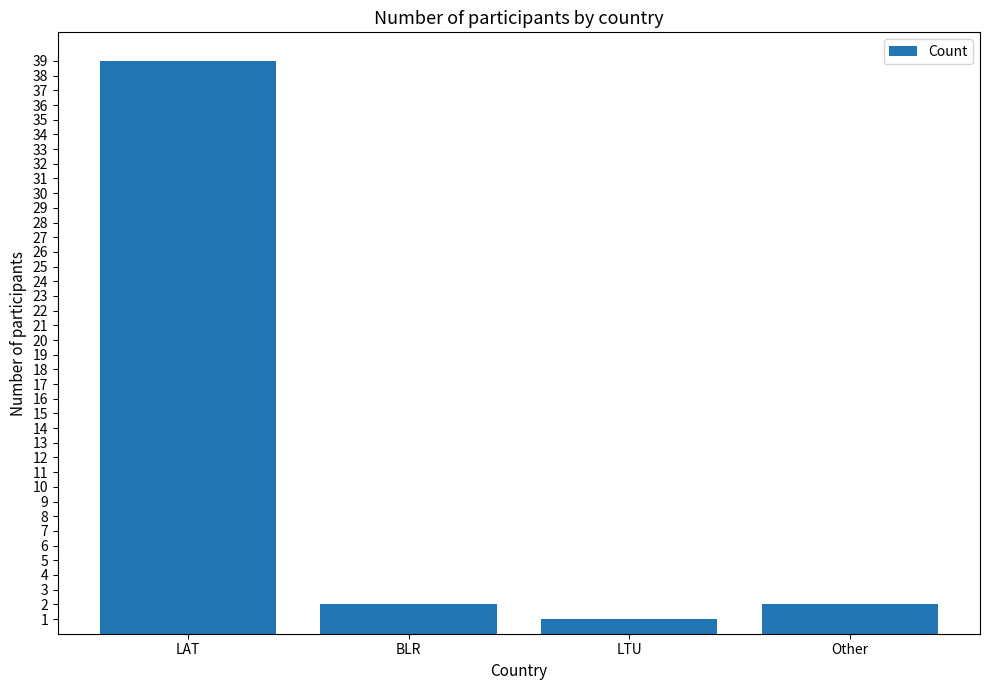

True or false: the data shows 2 at BLR.

True